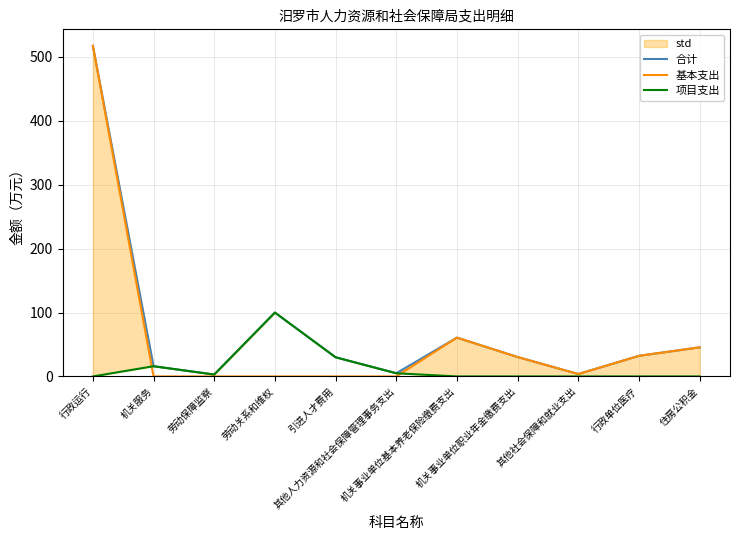

How many data points in 项目支出 are above 0?

5